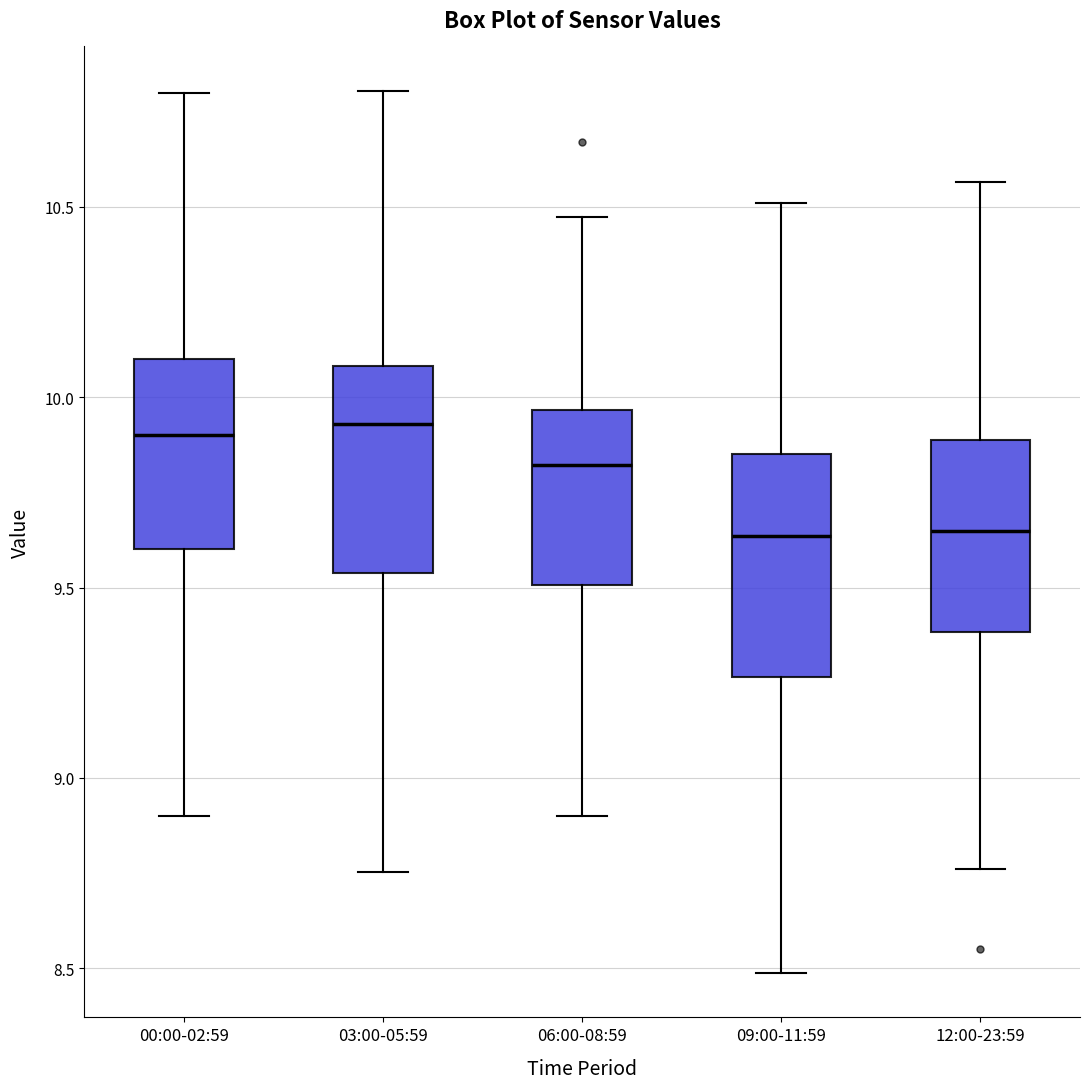

Reading left to right, transcribe this box plot: for each box, give where its median line is, the range the box spans, and where its two whiskers end, as read against the y-axis. The values are not printed on the chart, so give them approximately, as read against the axis.

00:00-02:59: median 9.90, box 9.60 to 10.10, whiskers 8.90 to 10.80
03:00-05:59: median 9.95, box 9.55 to 10.10, whiskers 8.75 to 10.80
06:00-08:59: median 9.80, box 9.50 to 9.95, whiskers 8.90 to 10.45
09:00-11:59: median 9.65, box 9.25 to 9.85, whiskers 8.50 to 10.50
12:00-23:59: median 9.65, box 9.40 to 9.90, whiskers 8.75 to 10.55